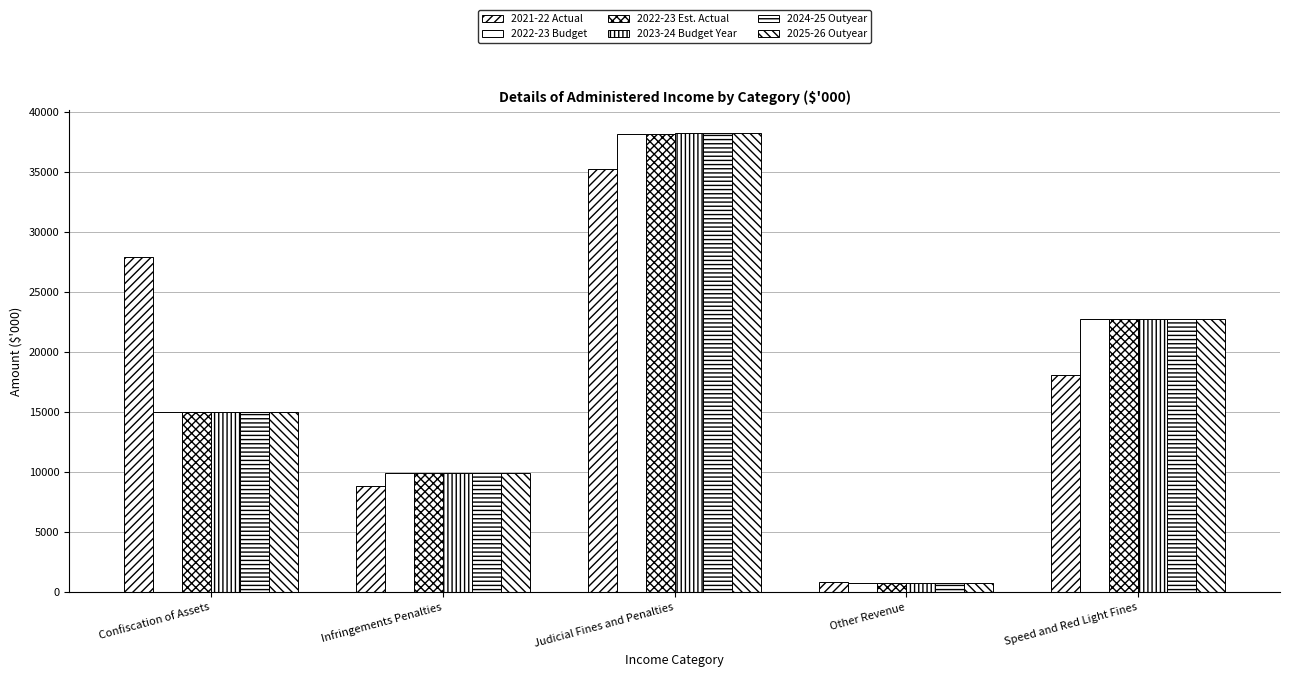

True or false: 2025-26 Outyear has a value of 22728 at Speed and Red Light Fines.

True